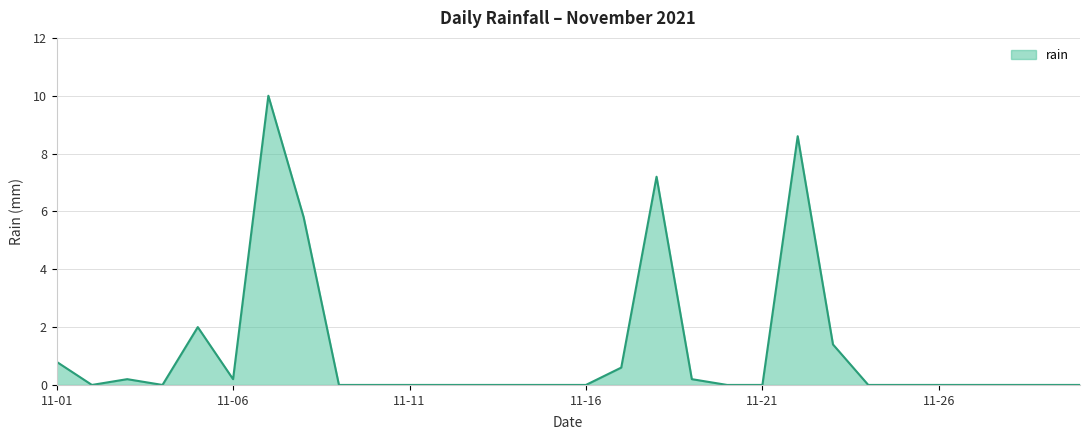

What is the difference between the maximum and minimum values?

10.0